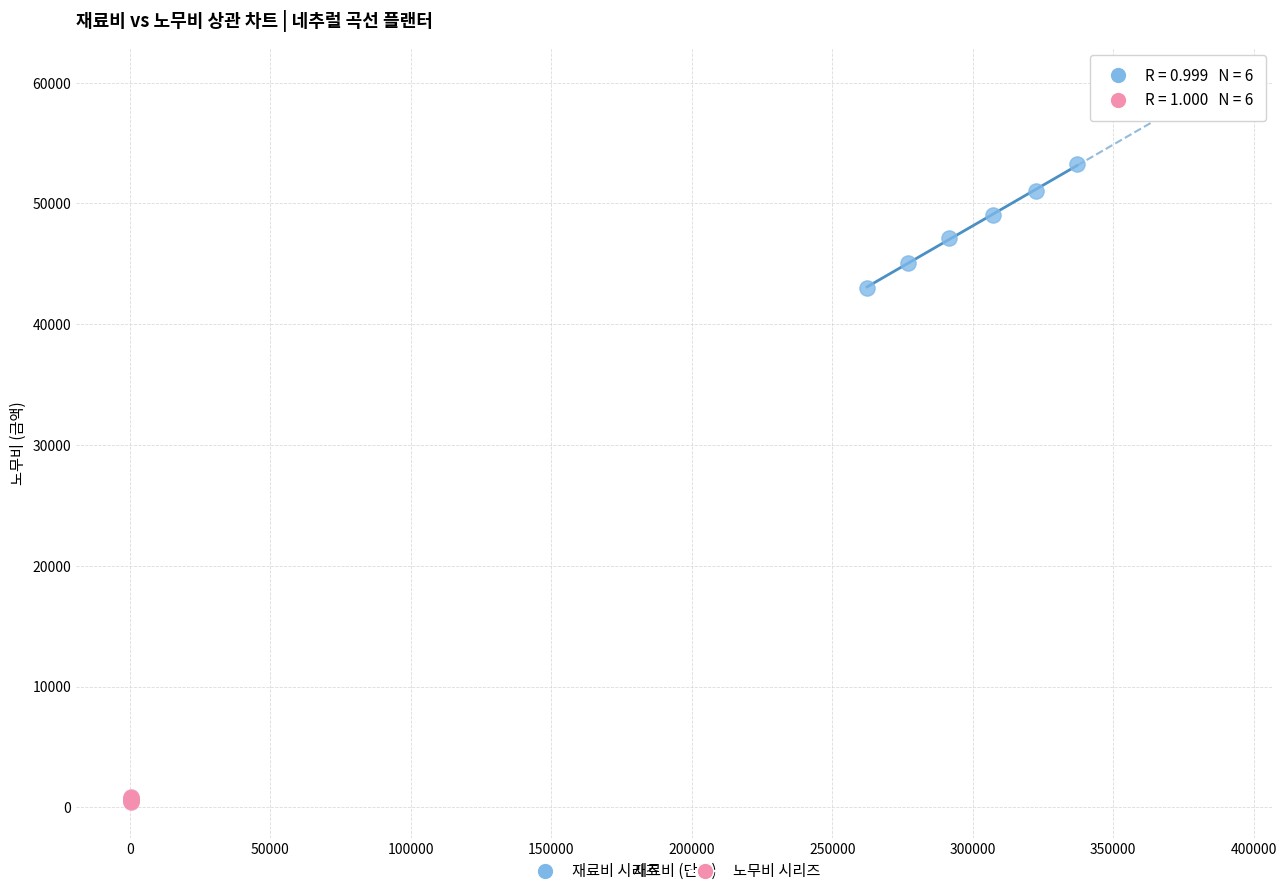

Which series reaches the minimum Y coordinate?

노무비 시리즈